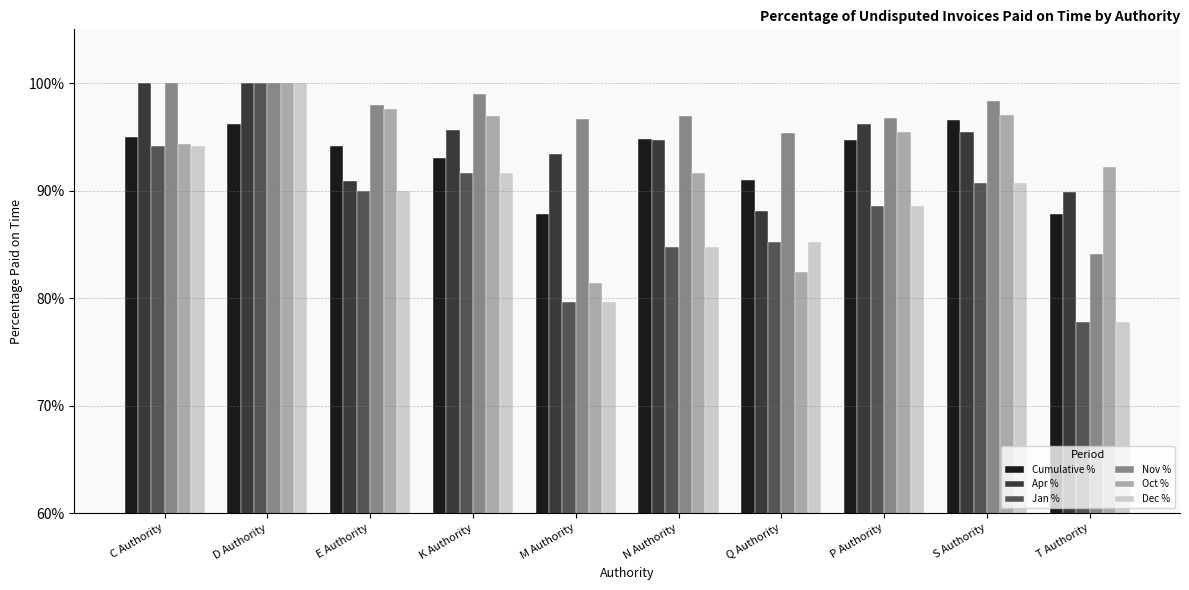

The value of Jan % at P Authority is 0.4. True or false?

False